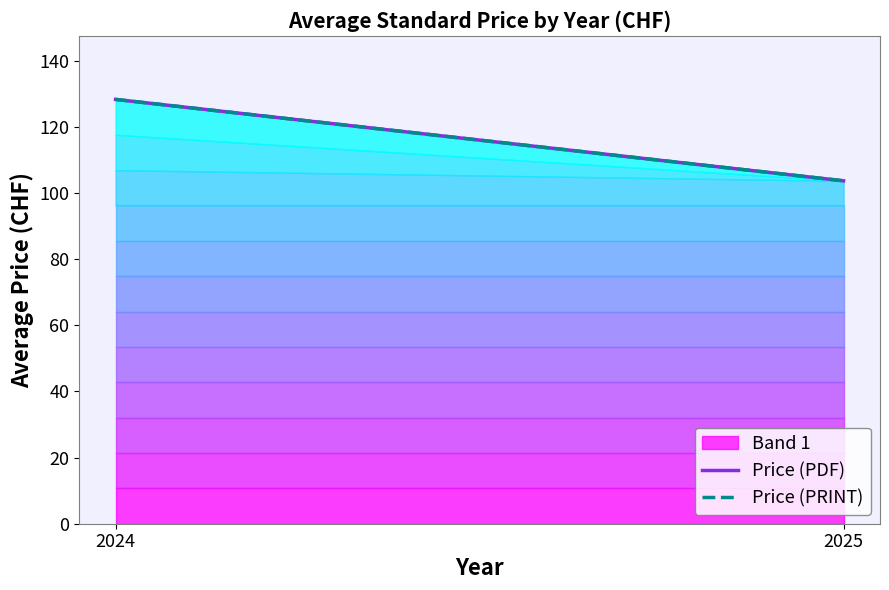

At which label does Price (PDF) first exceed 128?

2024